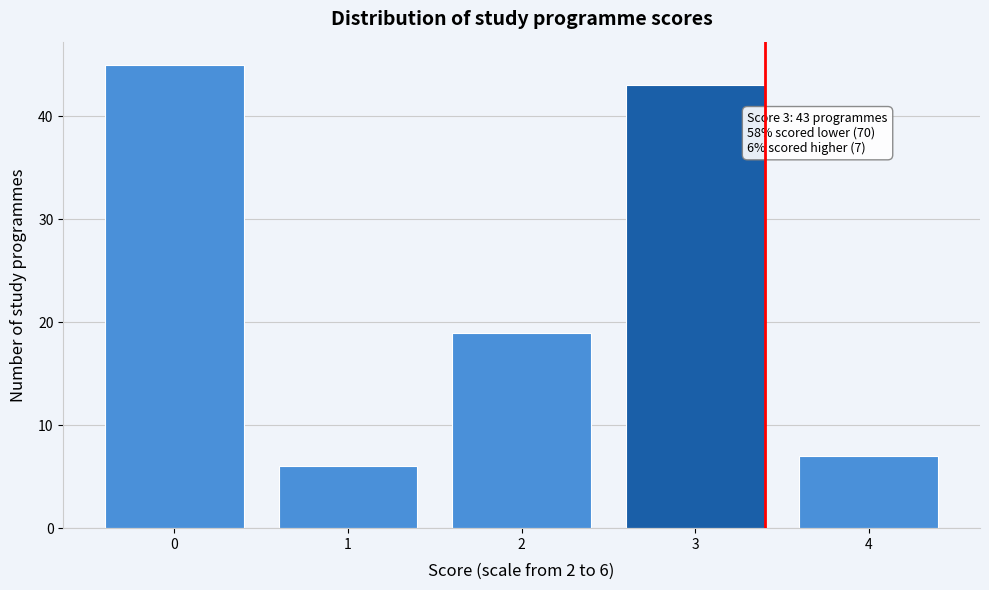

Reading right to left, transcribe all the data shown in this chart.

4=7	3=43	2=19	1=6	0=45